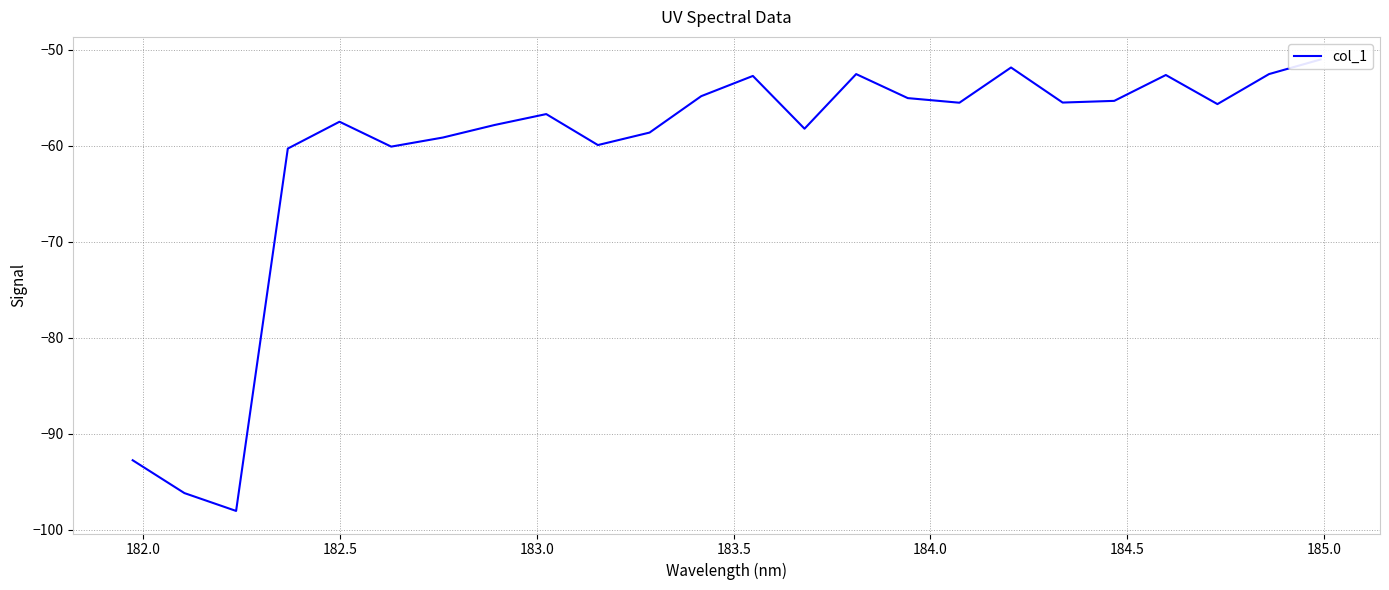

What is the value of the 7th point from the left?

-59.2